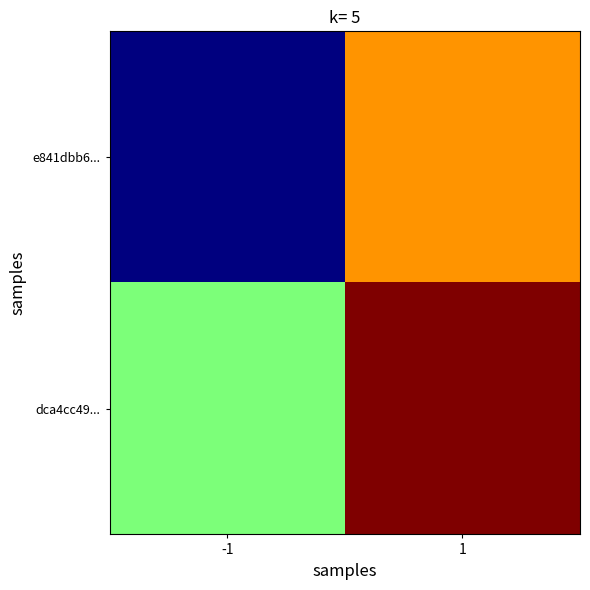

At which category is the sum across all series the highest?

1